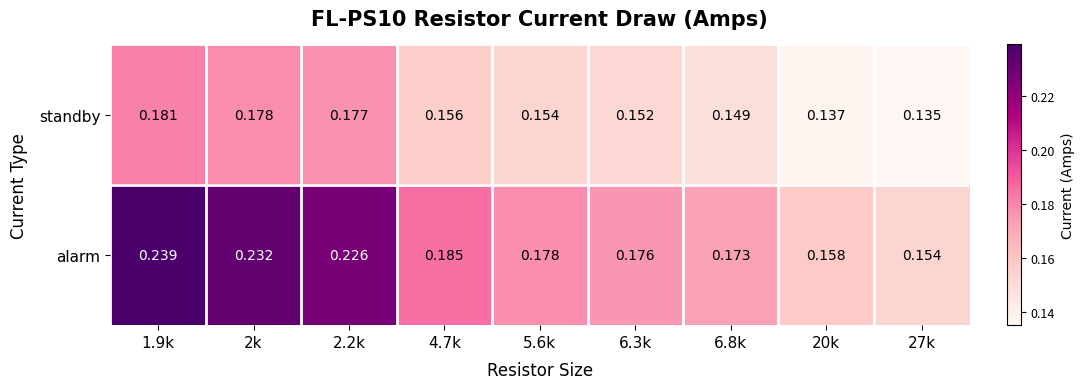

Which series has the largest total across all categories?

alarm